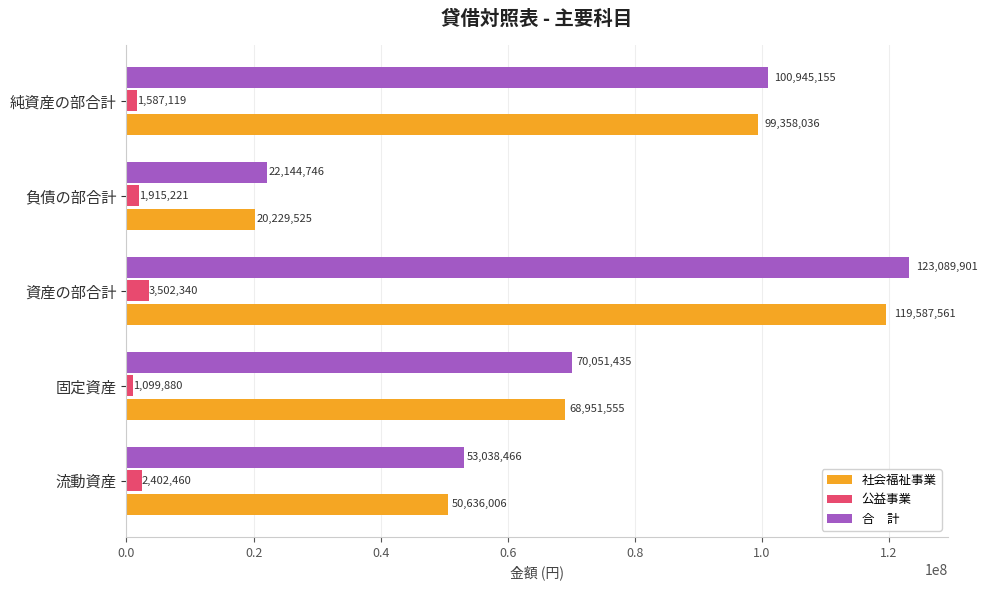

At which category is the sum across all series the highest?

資産の部合計